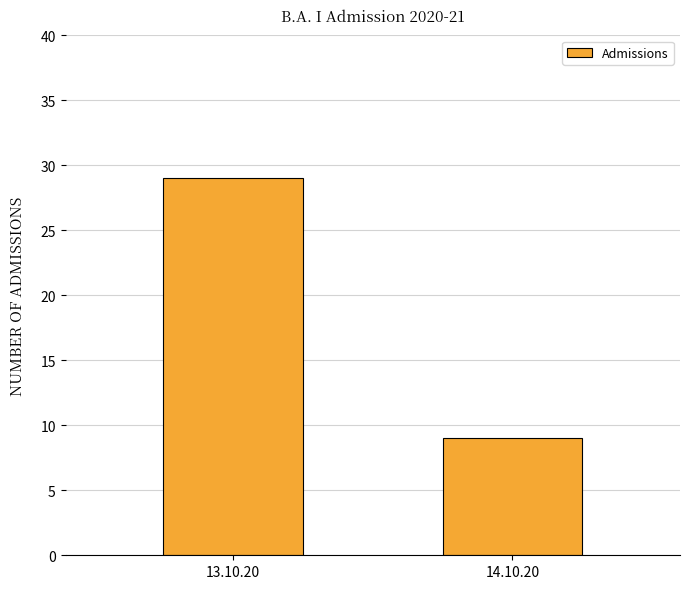

True or false: the data shows 14 at 14.10.20.

False